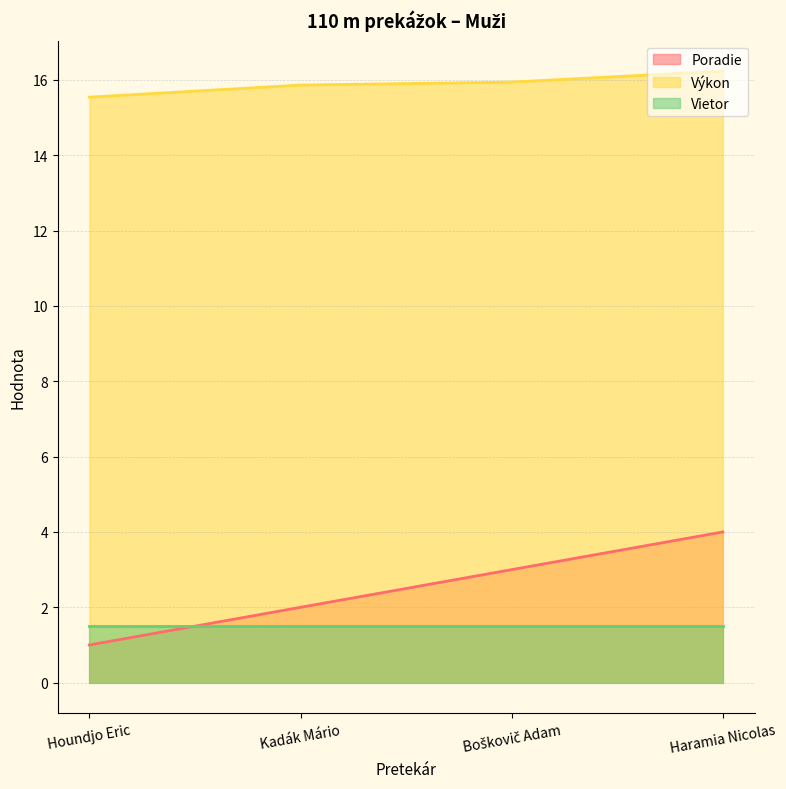

Does the chart display data point markers on the line(s)?

No